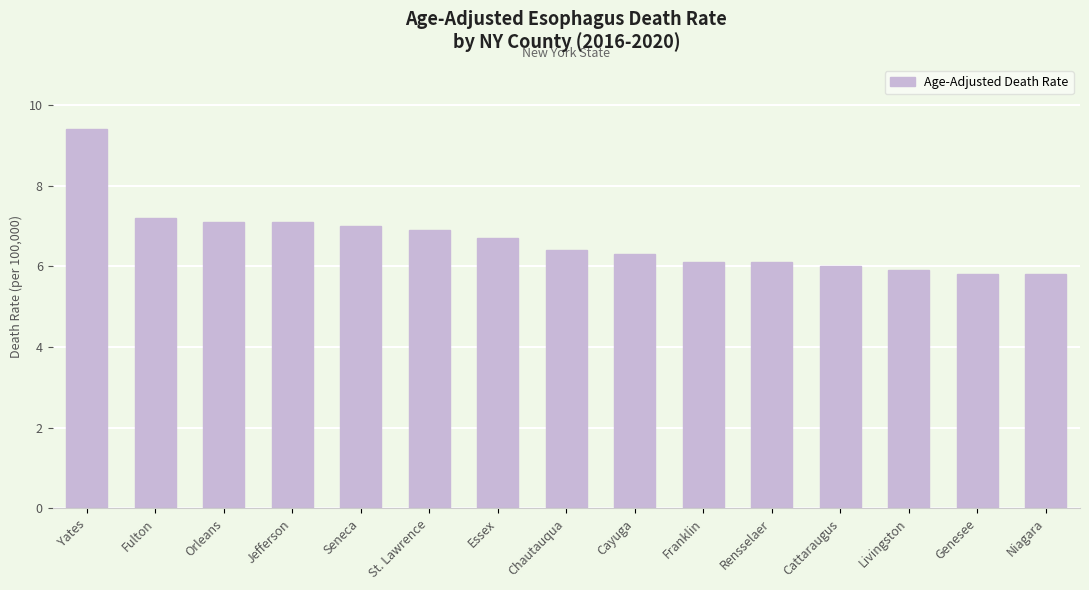

The value at Chautauqua is 2.7. True or false?

False